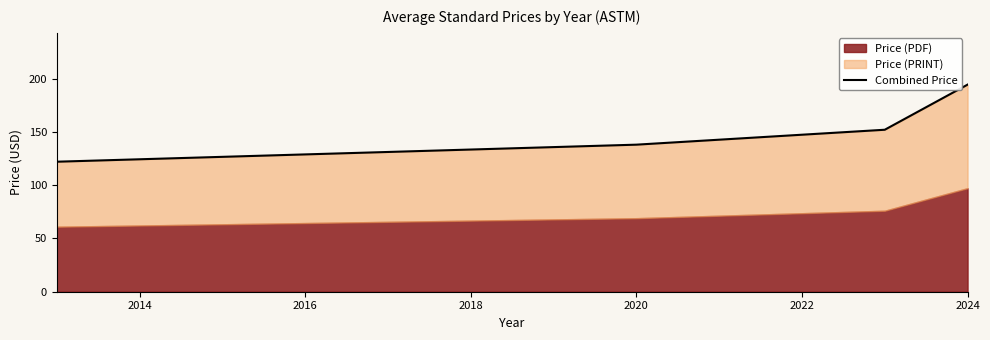

How many data points are less than 152?

2